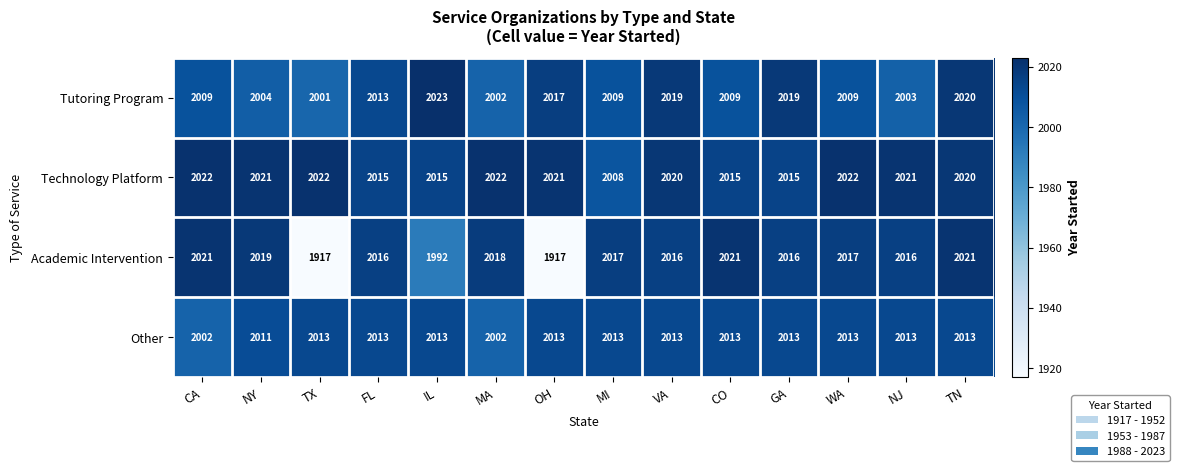

Which series changed the most between MA and VA?

Tutoring Program